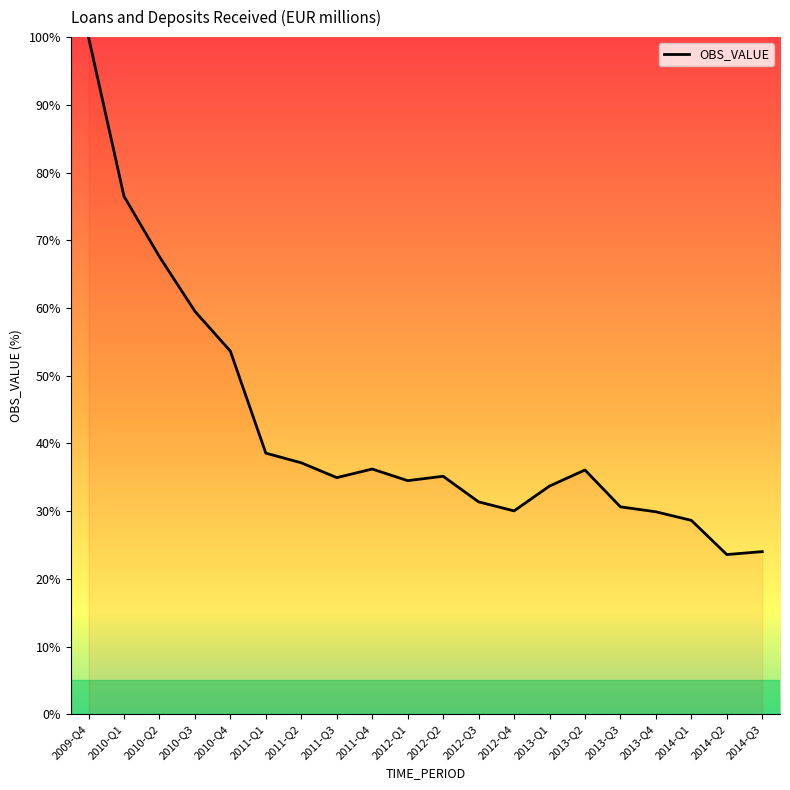

What position from the left is 2011-Q2?

7